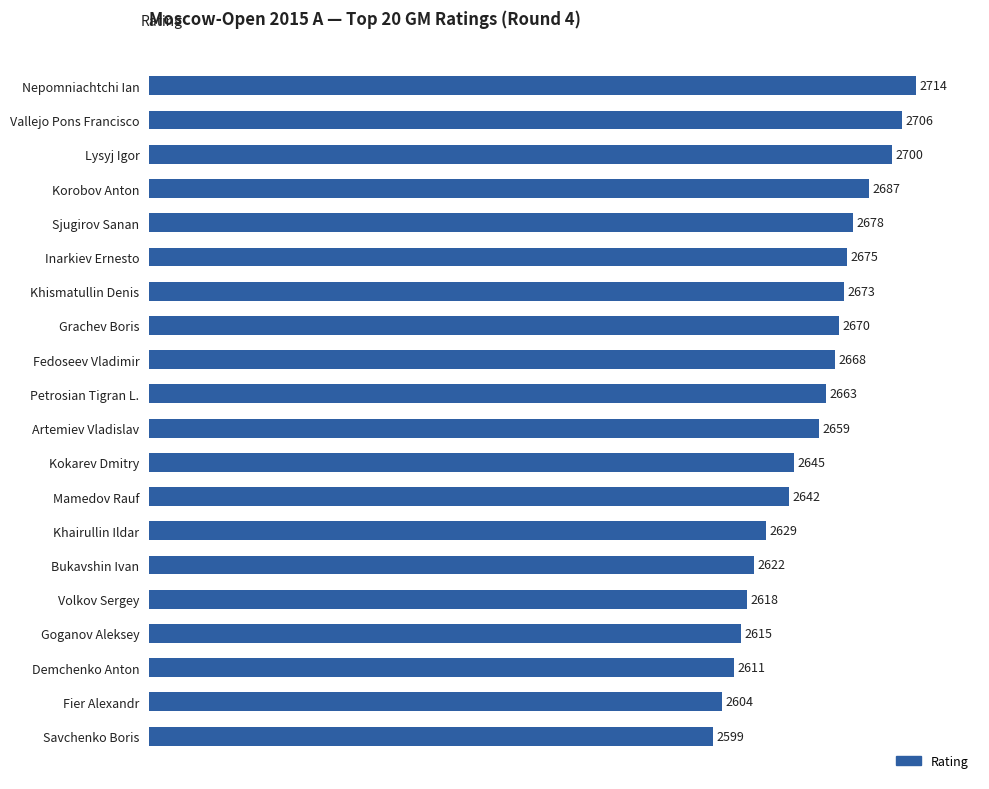

Reading top to bottom, extract all data points from this chart.

2714	2706	2700	2687	2678	2675	2673	2670	2668	2663	2659	2645	2642	2629	2622	2618	2615	2611	2604	2599